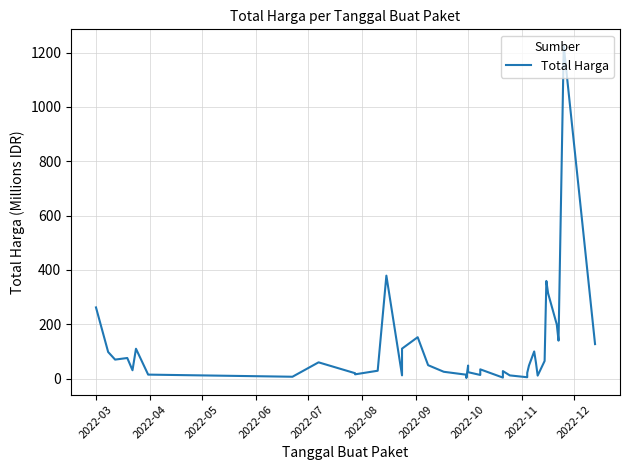

How many points are lower than both their immediate neighbors (excluding endpoints)?

11